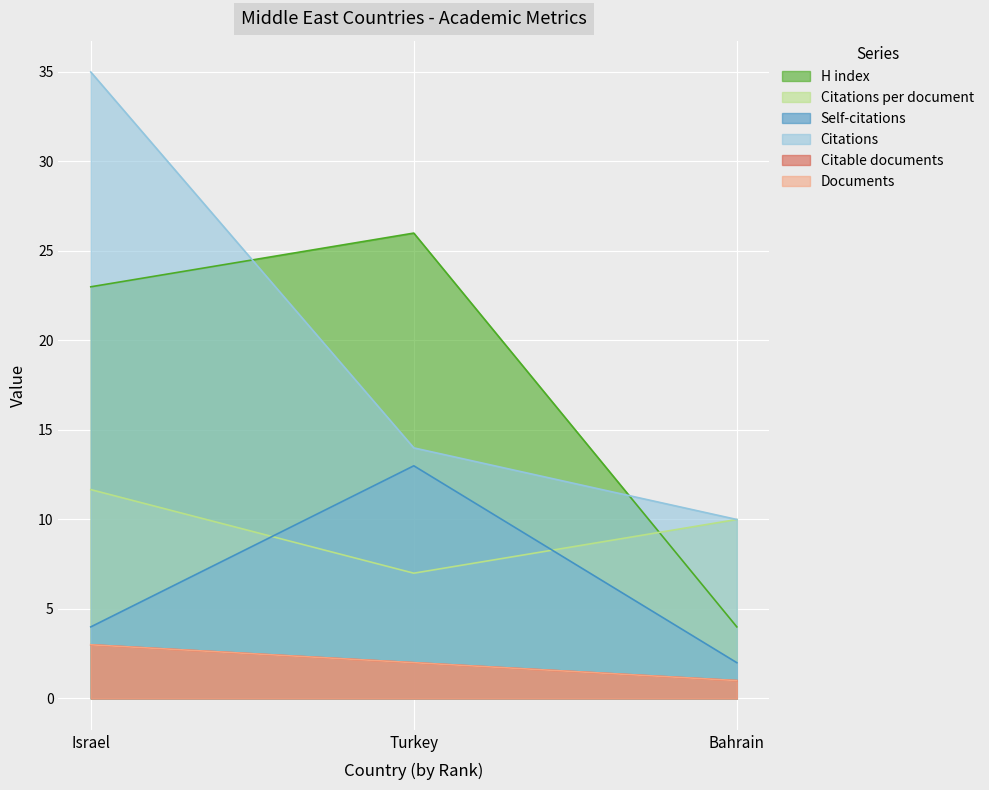

Reading right to left, what are all the values shown in this chart?

Documents: Bahrain=1.0	Turkey=2.0	Israel=3.0
Citable documents: Bahrain=1.0	Turkey=2.0	Israel=3.0
Citations: Bahrain=10.0	Turkey=14.0	Israel=35.0
Self-citations: Bahrain=2.0	Turkey=13.0	Israel=4.0
Citations per document: Bahrain=10.0	Turkey=7.0	Israel=11.7
H index: Bahrain=4.0	Turkey=26.0	Israel=23.0